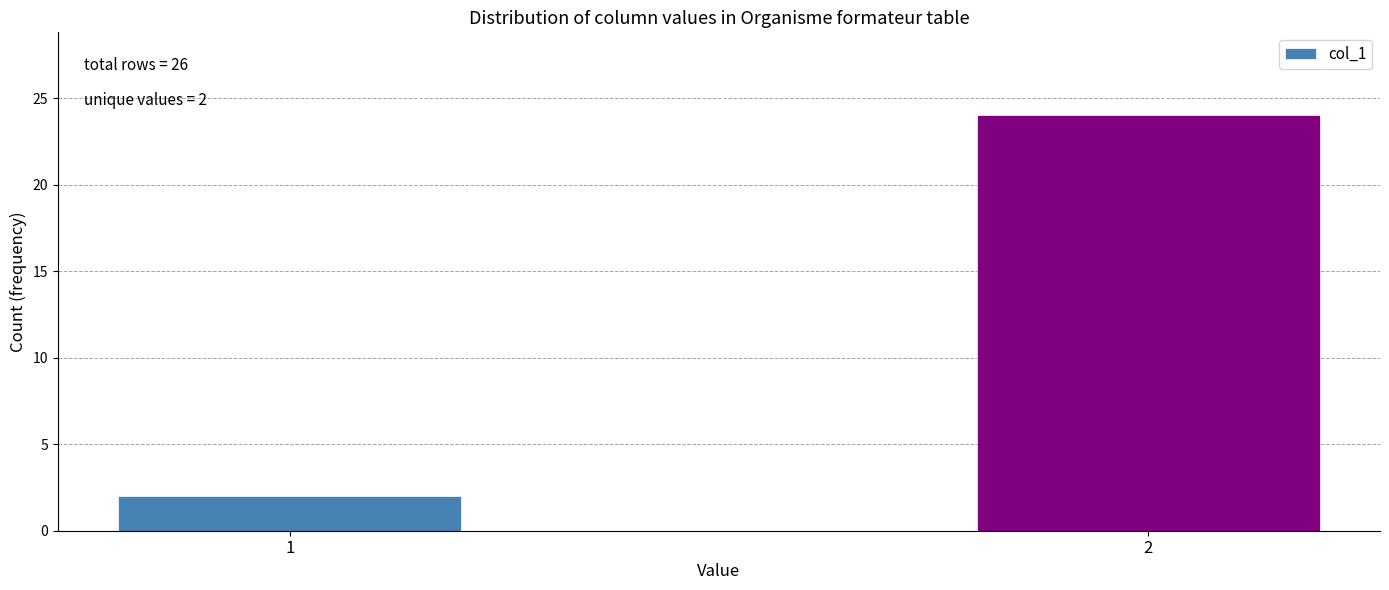

Reading right to left, transcribe all the data shown in this chart.

24	2